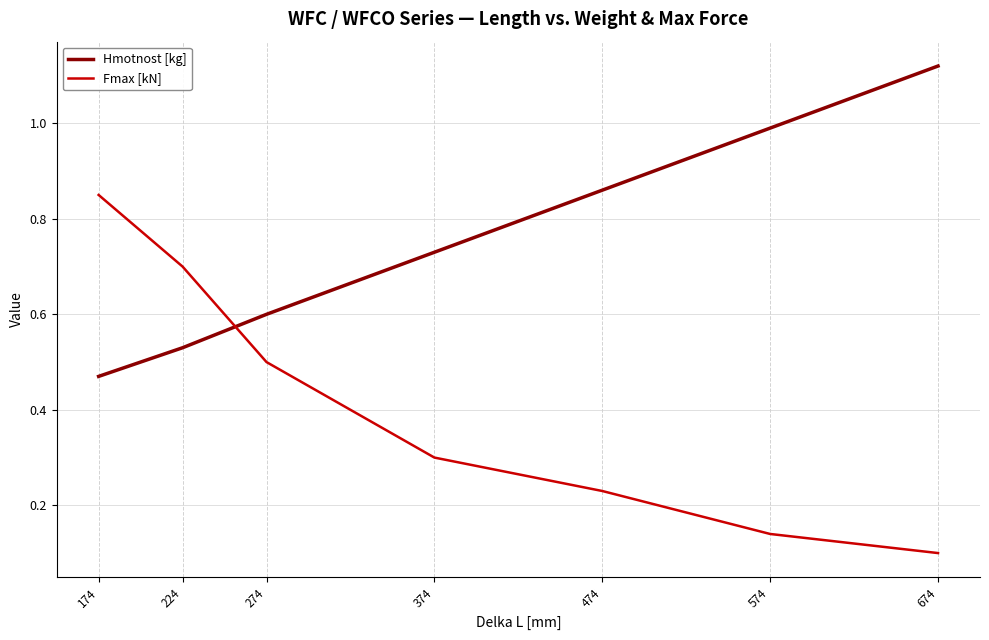

Between 374 and 674, which series saw the biggest shift?

Hmotnost [kg]